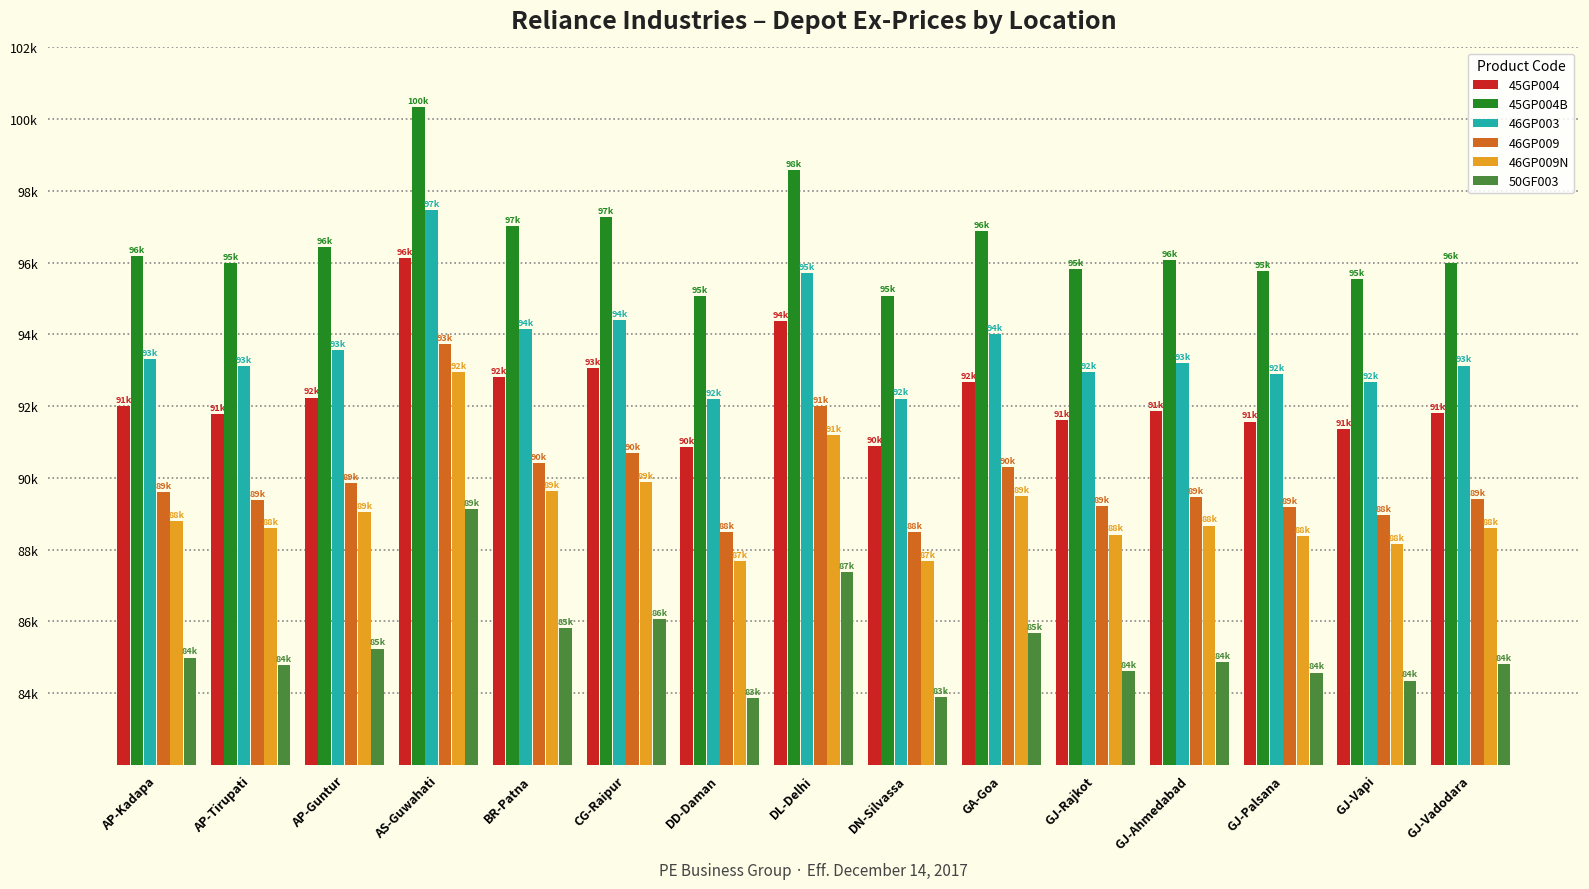

What is the difference between the maximum and second lowest values in the 45GP004B series?

5250